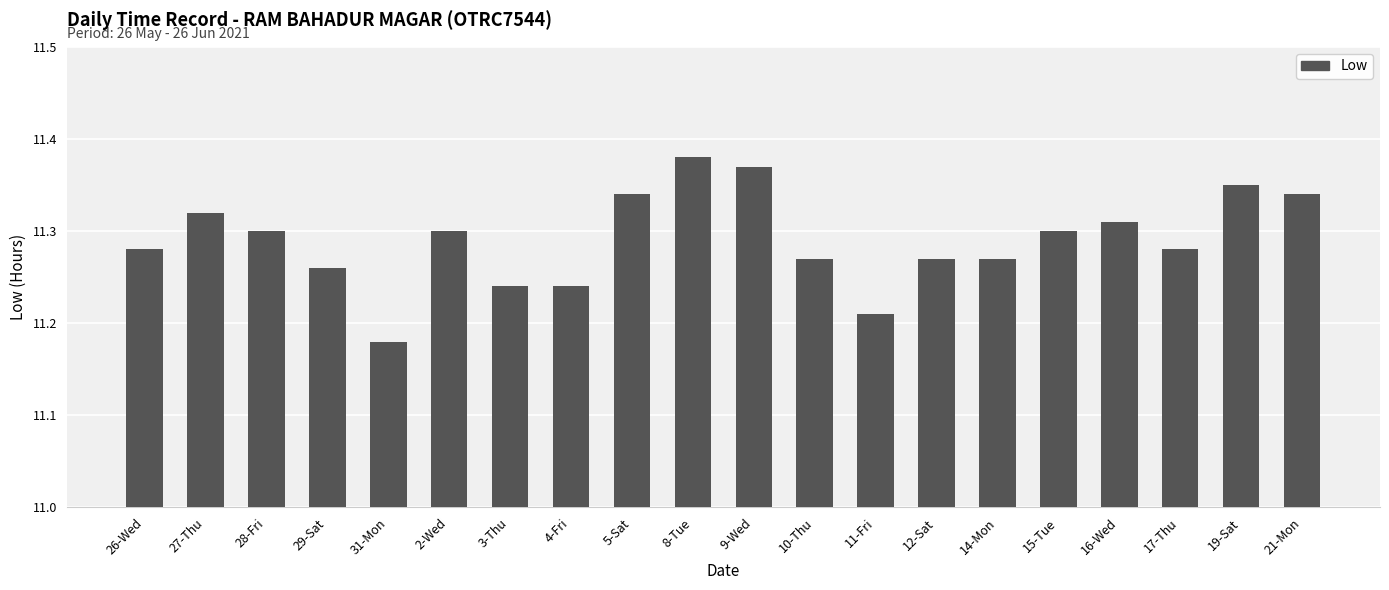

What is the difference between the maximum and second lowest values?

0.2